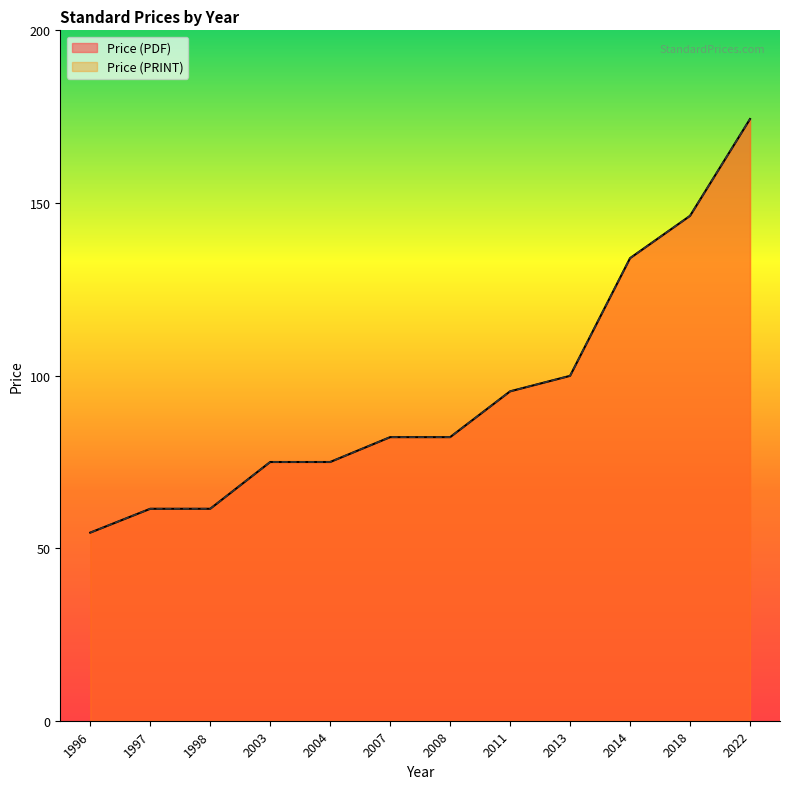

What are all the series names shown in the legend?

Price (PDF), Price (PRINT)